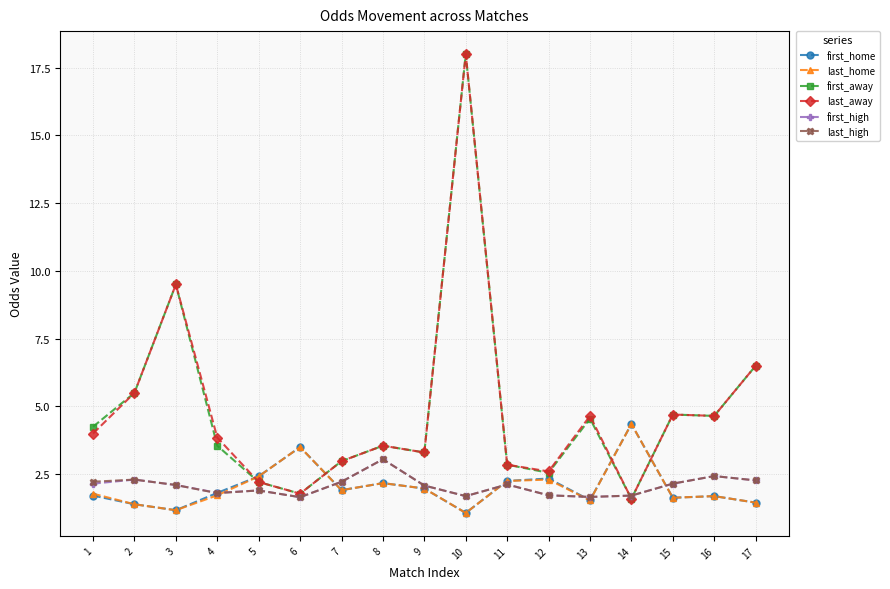

What is the average value of the first_home series?

2.0